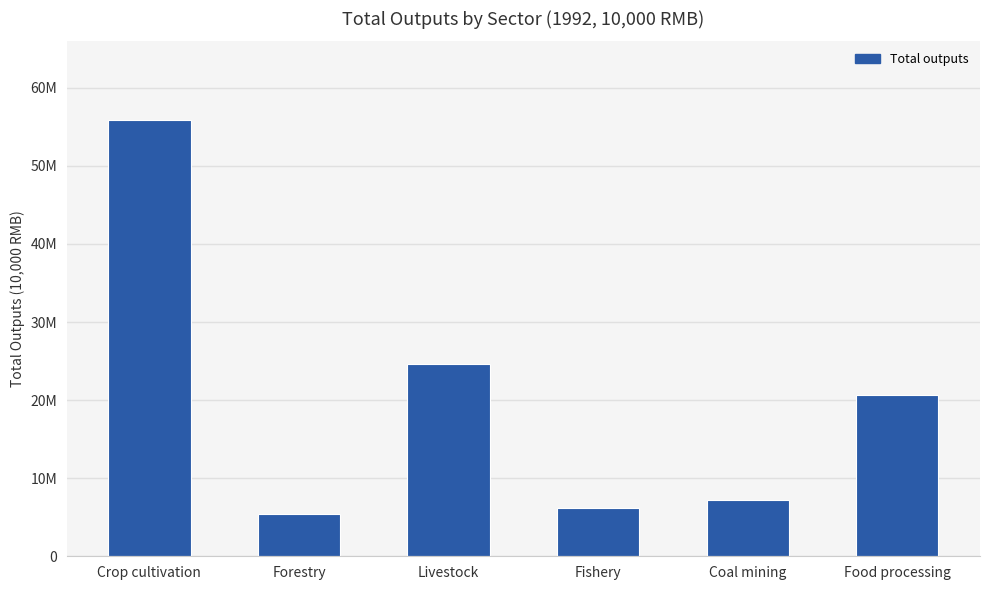

Reading right to left, list all the values displayed in this chart.

20597406	7257223	6135601	24605210	5438359	55880212